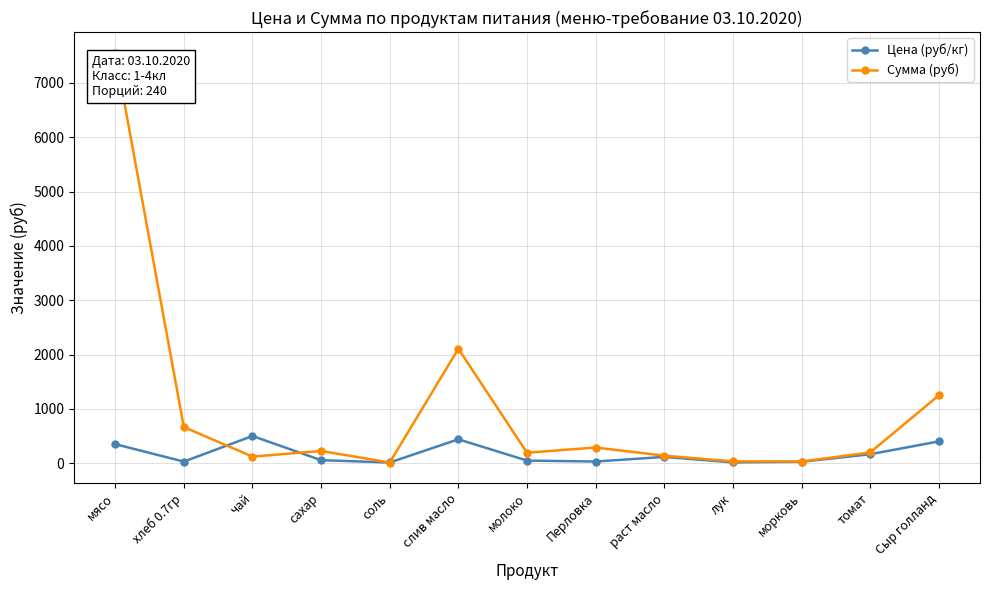

In Сумма (руб), how many points are higher than both neighbors (excluding endpoints)?

3